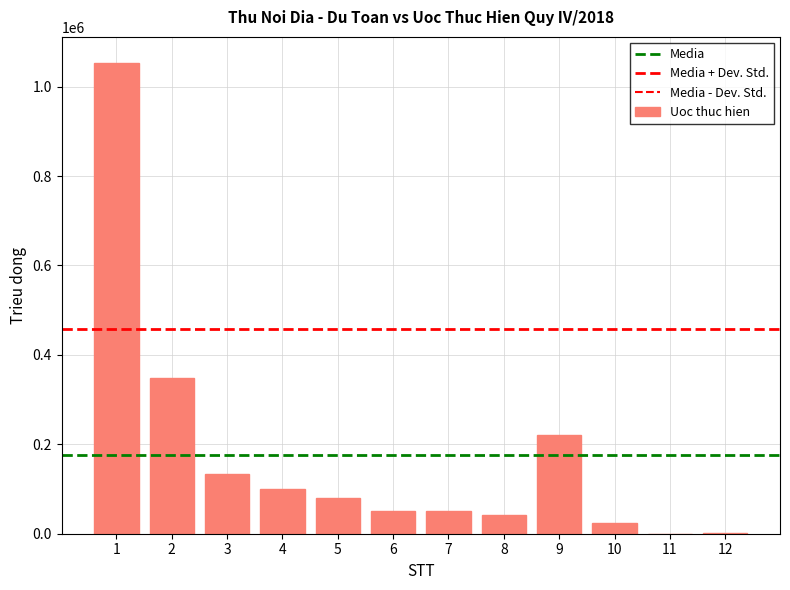

Which has a higher value, 9 or 11?

9